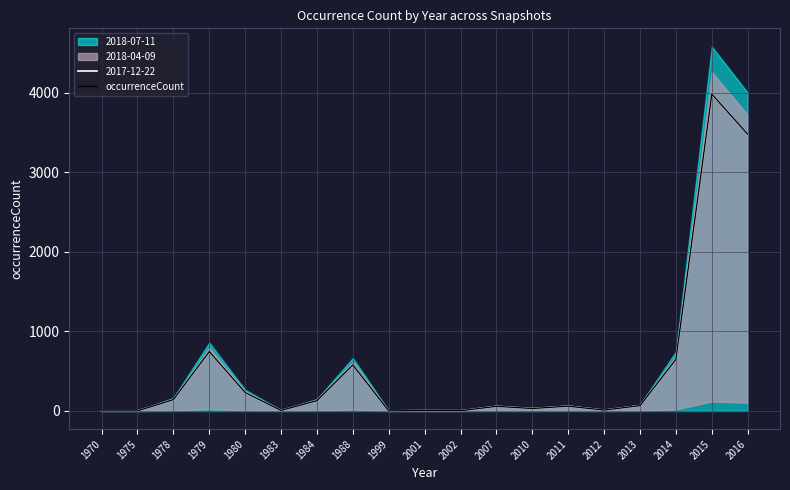

Where does the data first go above 60?

1978